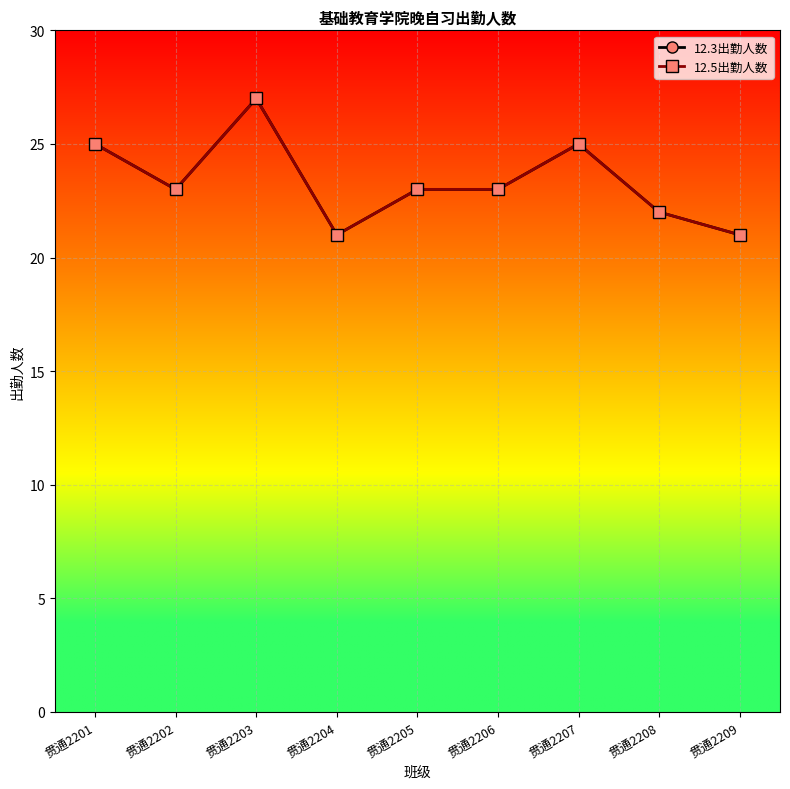

At how many categories does at least one series exceed 24?

3